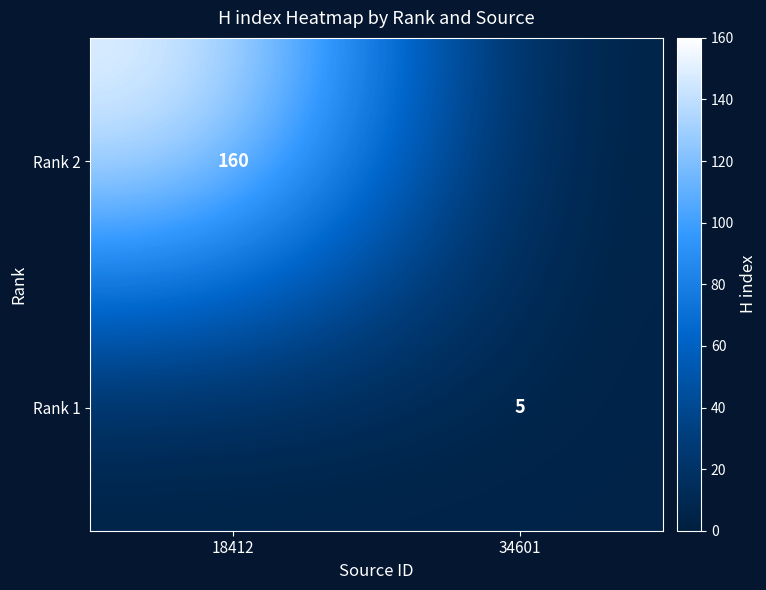

Is the value of Rank 1 at 34601 greater than the value of Rank 2 at 18412?

No